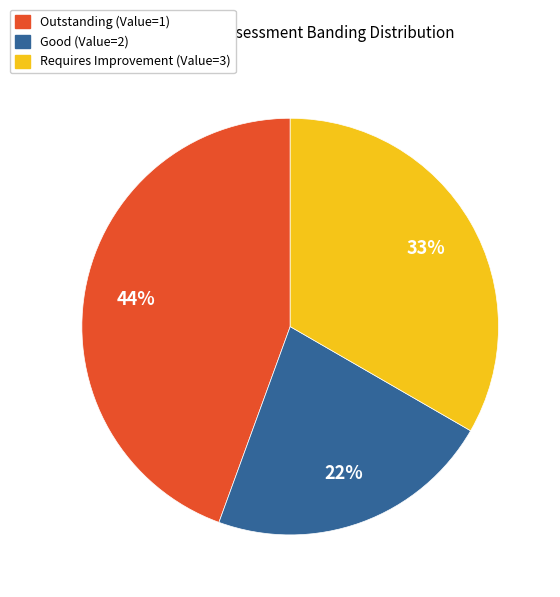

How many slices are in this pie chart?

3